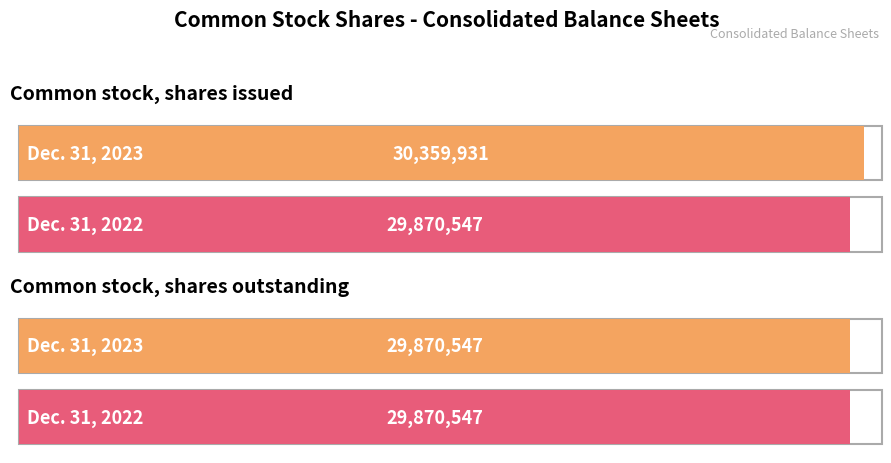

What is the total value across all series at Common stock, shares issued?

60230478